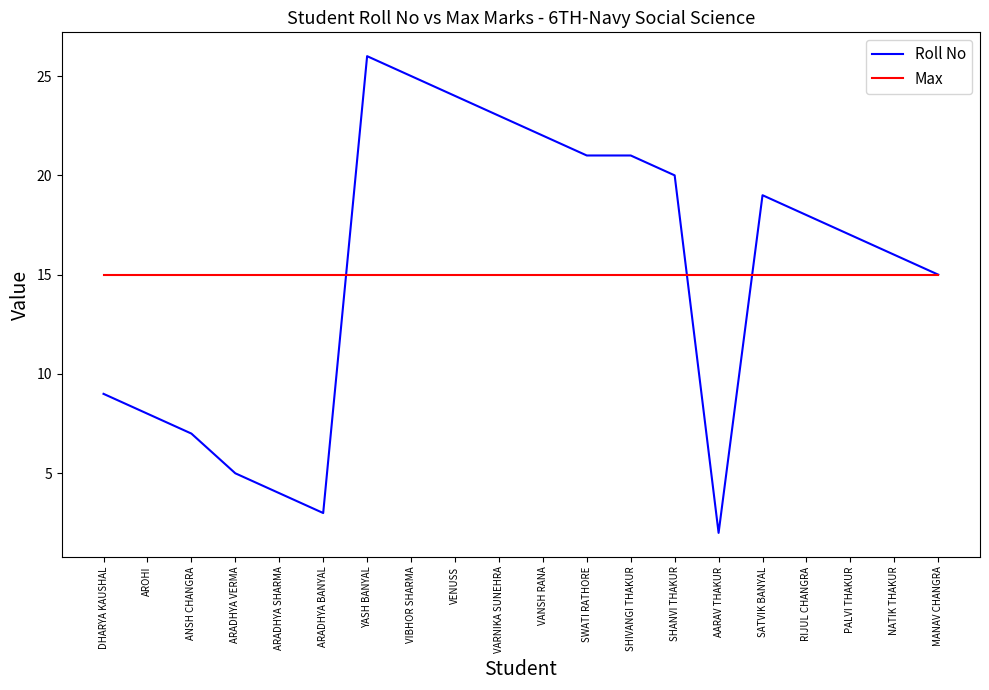

Does the chart have visible grid lines?

No